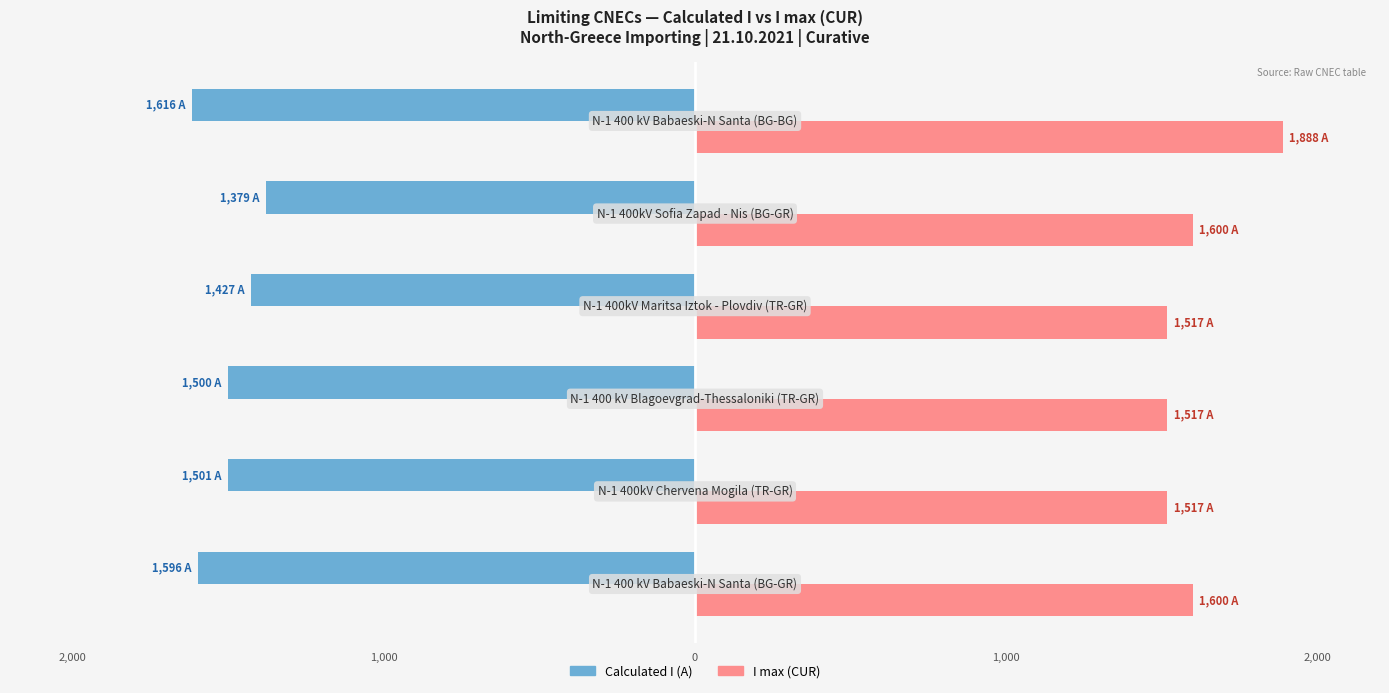

What are all the series names shown in the legend?

Calculated I (A), I max (CUR)